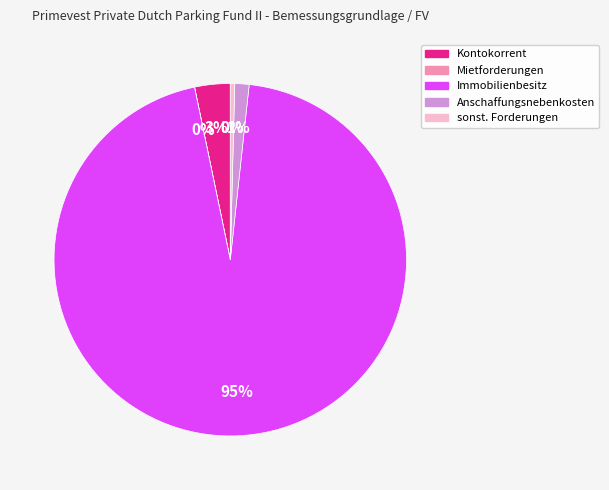

Is there a majority slice in this chart?

Yes